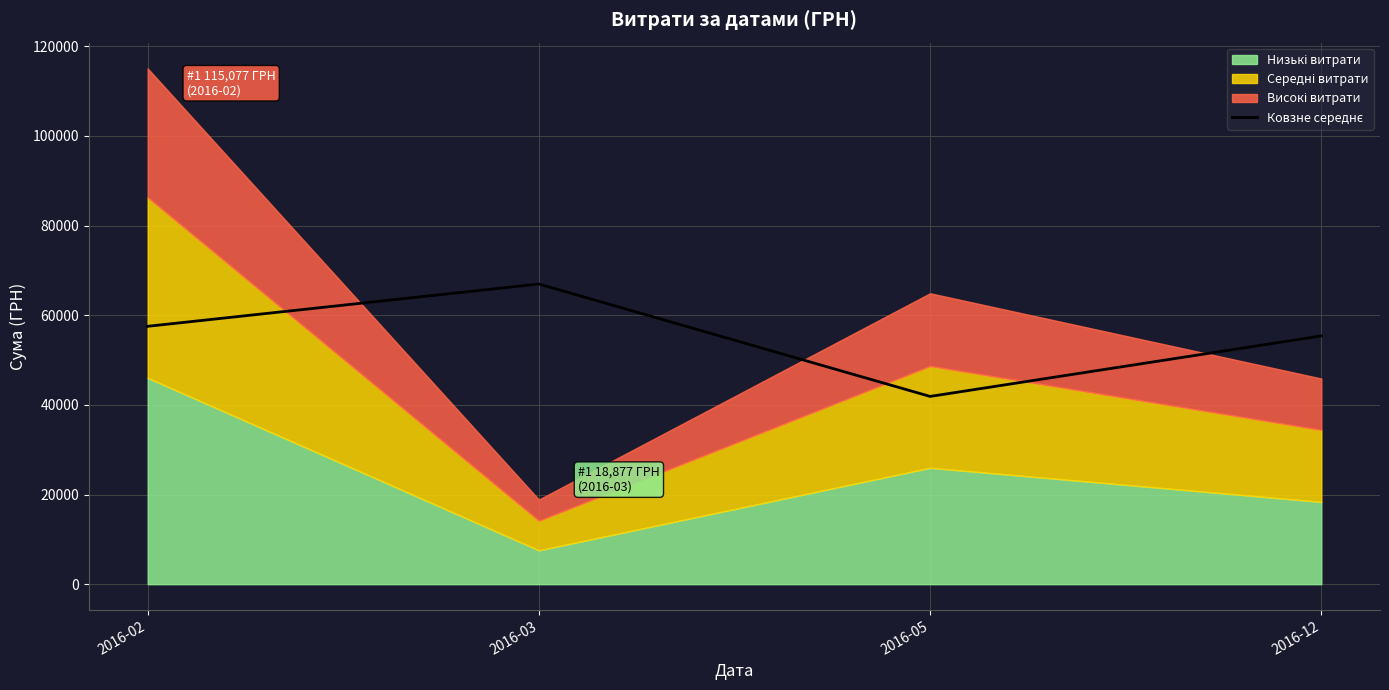

True or false: the data has more than 1 interior local peaks.

False